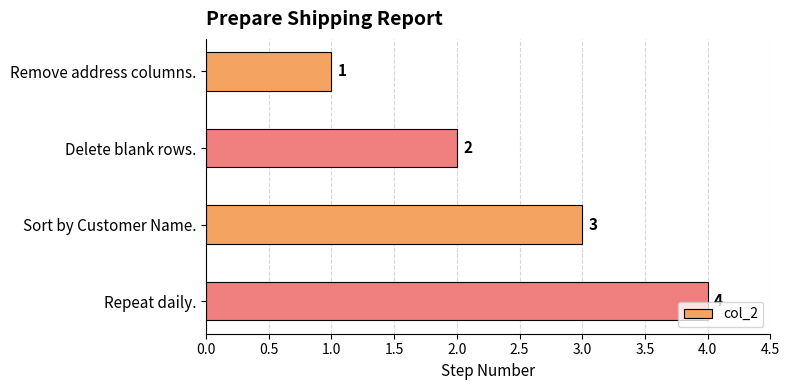

What is the maximum value shown in the chart?

4